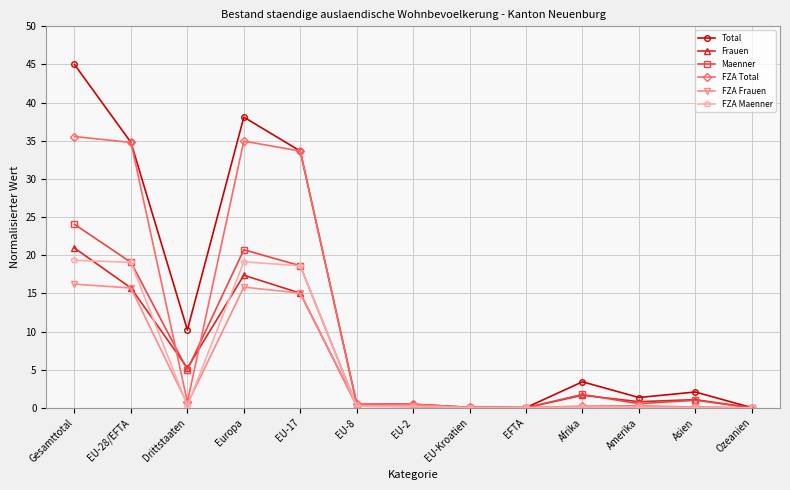

What is the difference between the maximum and minimum values in the Total series?

45.0